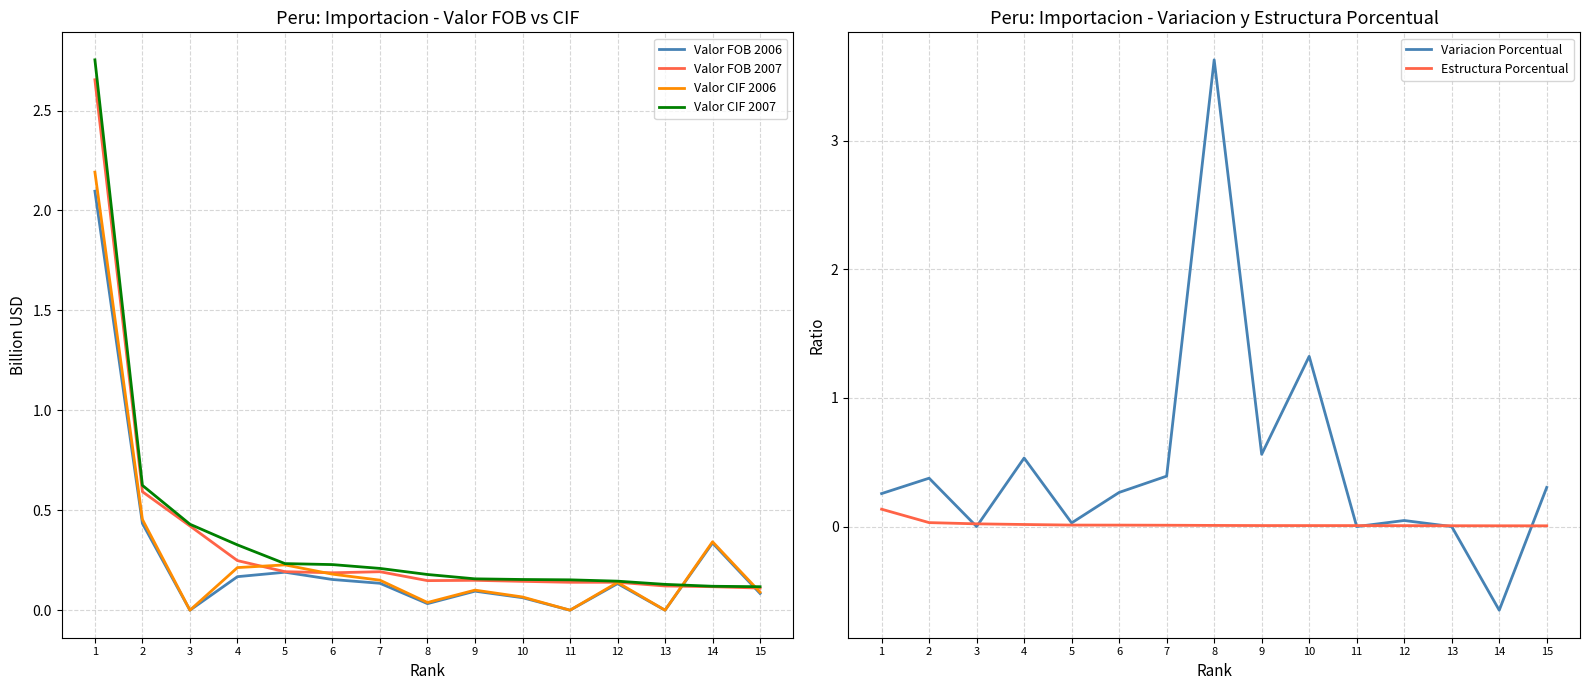

What is the sum of the Valor CIF 2007 values at 4 and 5?

0.6